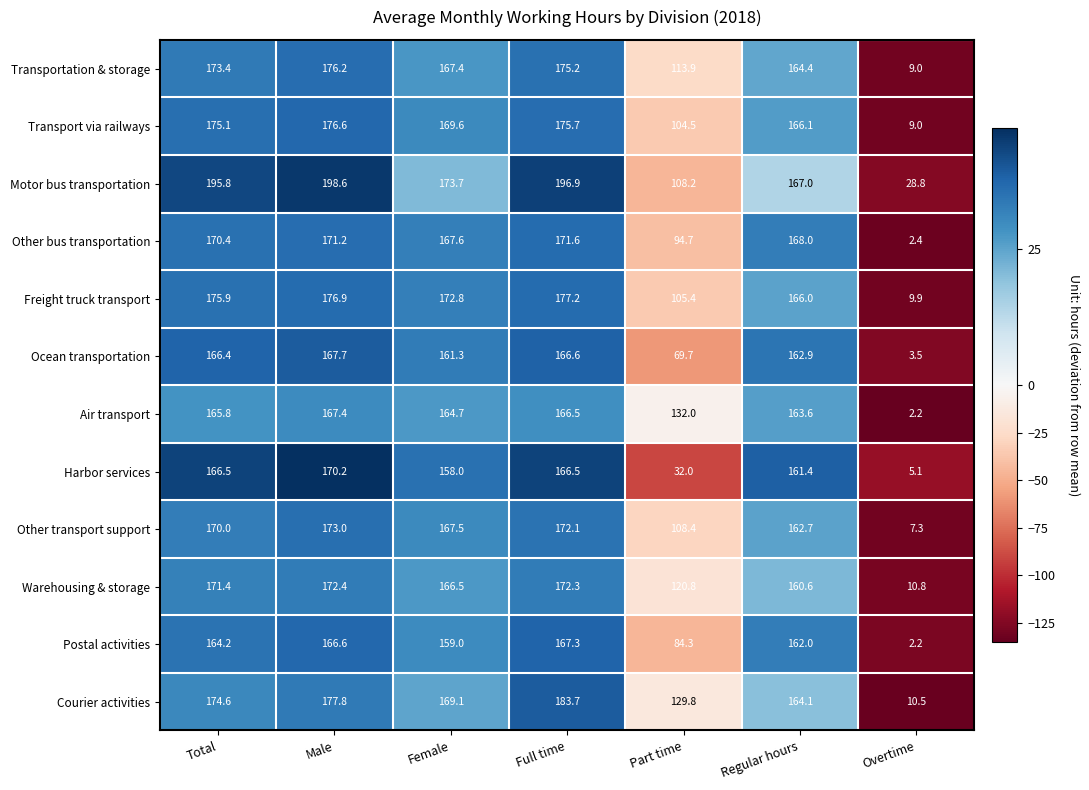

The value of Transportation & storage at Male is 108.6. True or false?

False